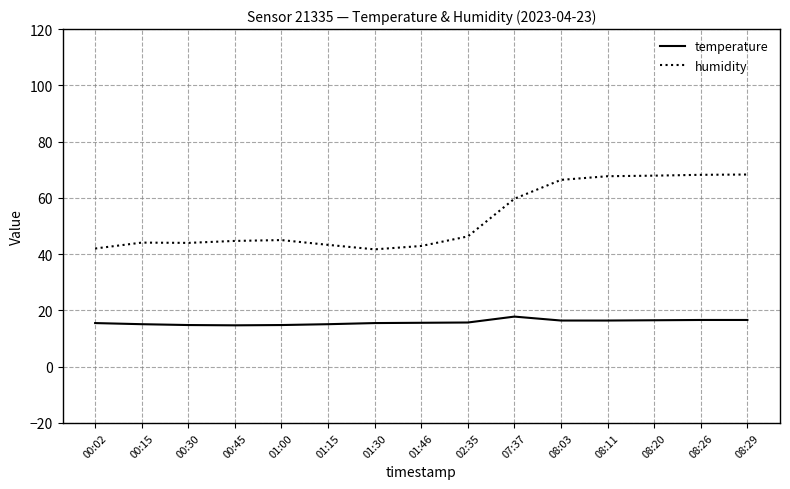

The value of humidity at 00:30 is 44.0. True or false?

True